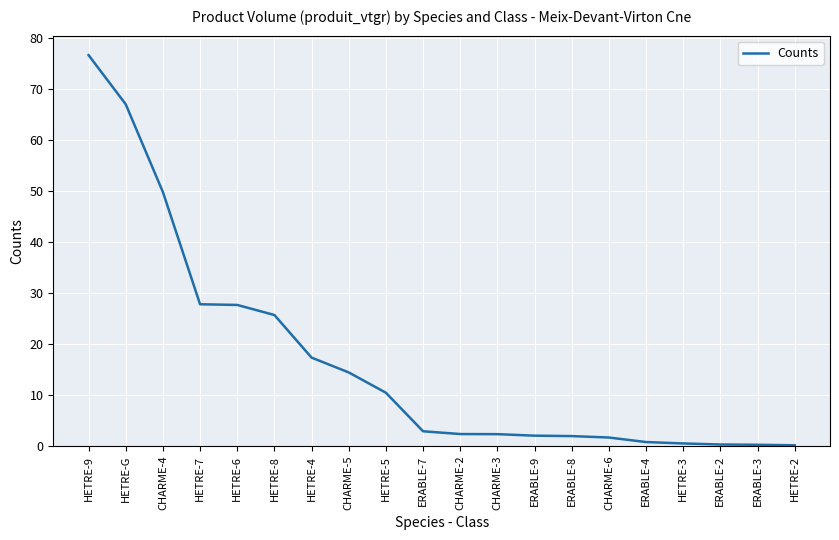

How many series are shown in this chart?

1